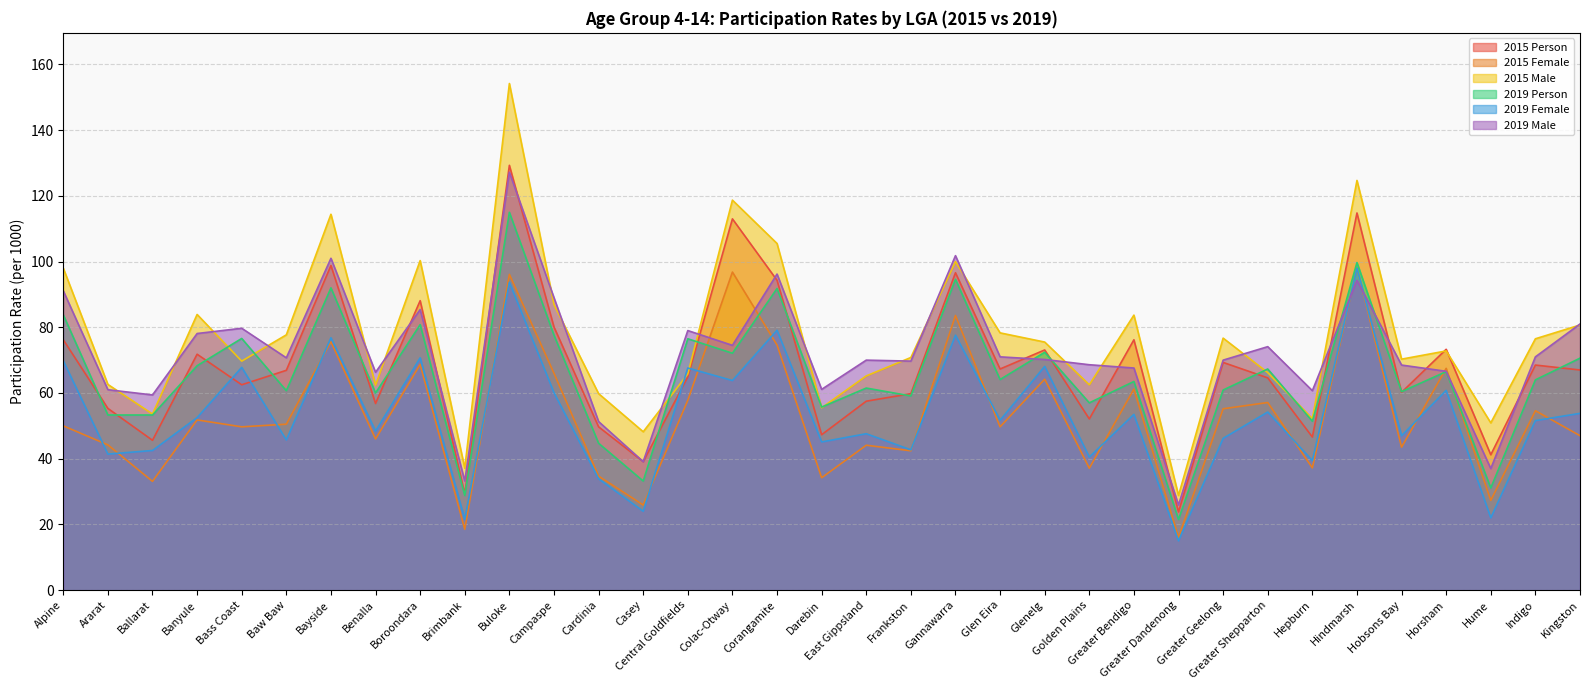

At how many categories does at least one series exceed 57?

31